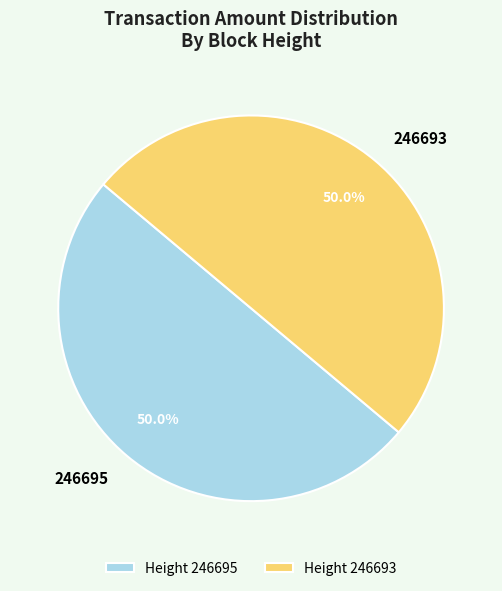

Count the number of slices in the pie.

2